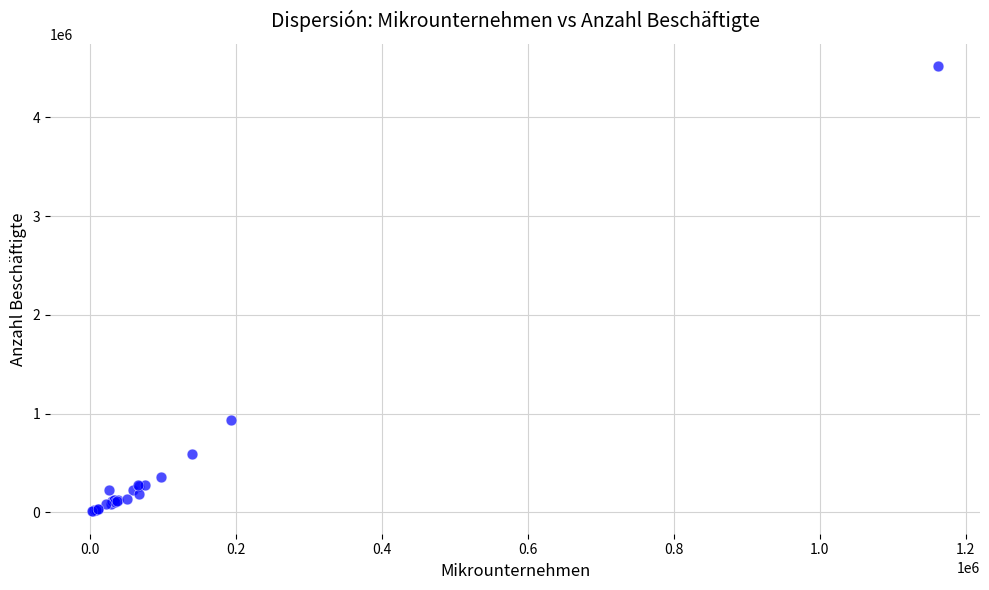

What Y value in the scatter plot is closest to 2264070?

937371